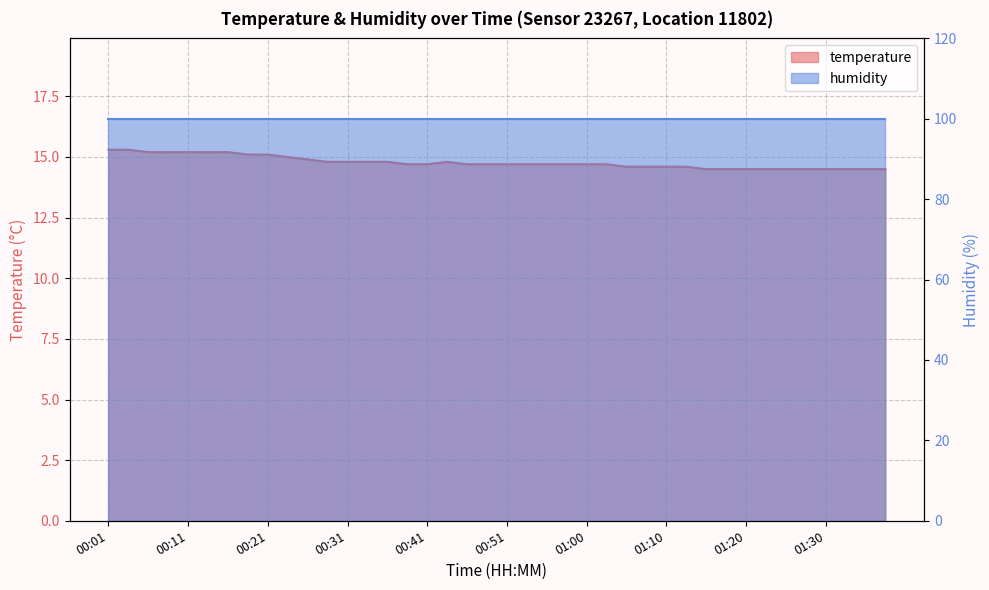

What is the average value?

14.8